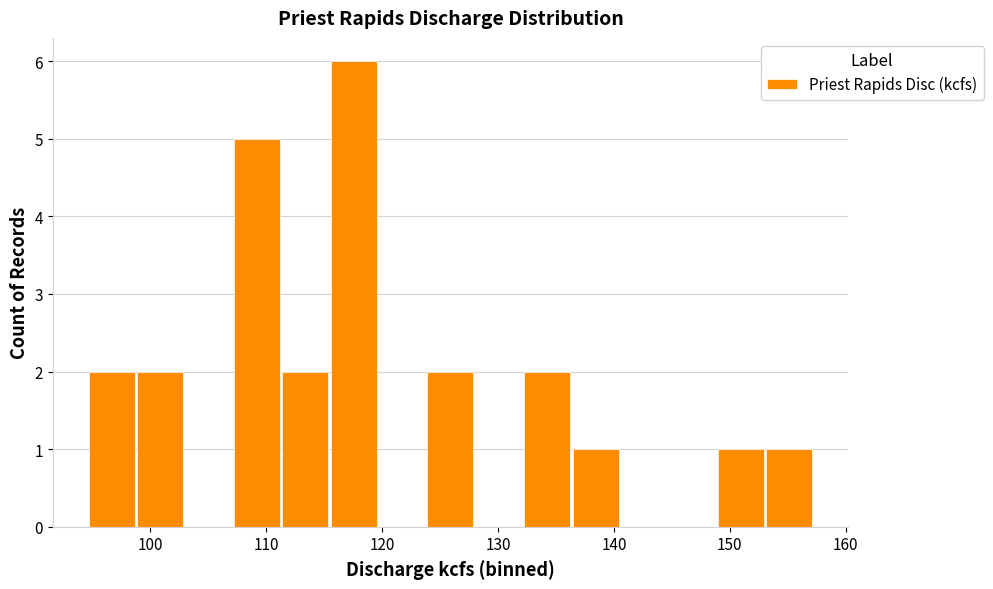

Reading left to right, list every bar in this chart as the range it spans on the x-axis followed by its height. Neither the bar edges nor the heights are printed on the chart, so give them approximately, as read against the axes.

95 to 99: 2
99 to 103: 2
103 to 107: 0
107 to 111: 5
111 to 116: 2
116 to 120: 6
120 to 124: 0
124 to 128: 2
128 to 132: 0
132 to 136: 2
136 to 141: 1
141 to 145: 0
145 to 149: 0
149 to 153: 1
153 to 157: 1